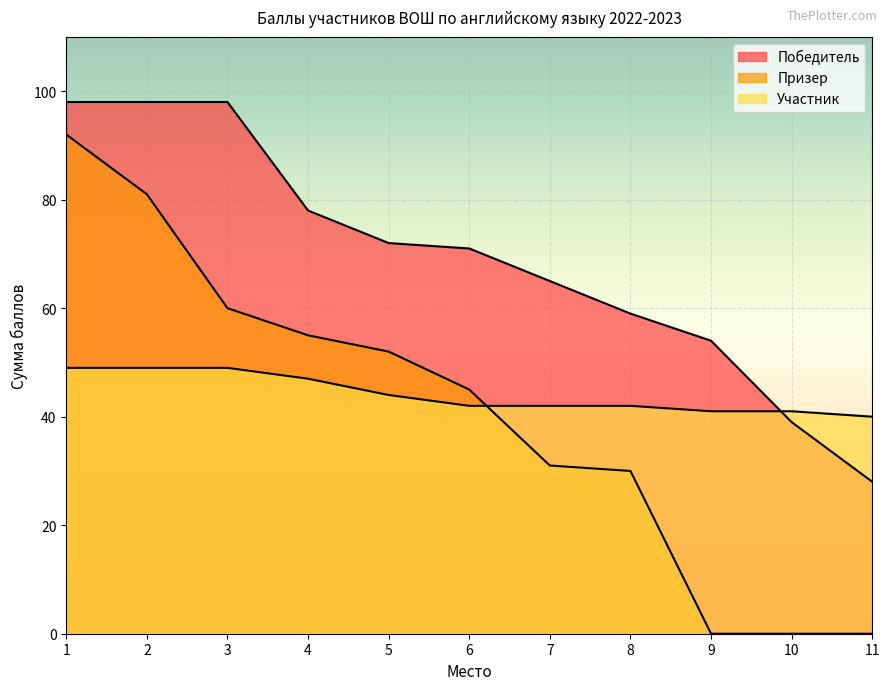

What is the value of the Участник point at the 1st from the left?

49